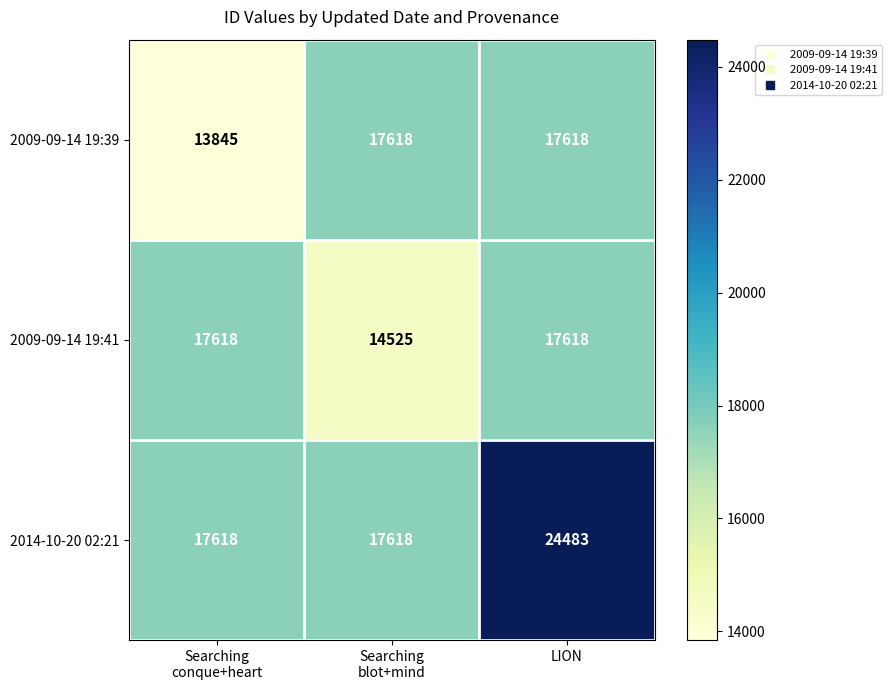

At how many categories does at least one series exceed 22125?

1